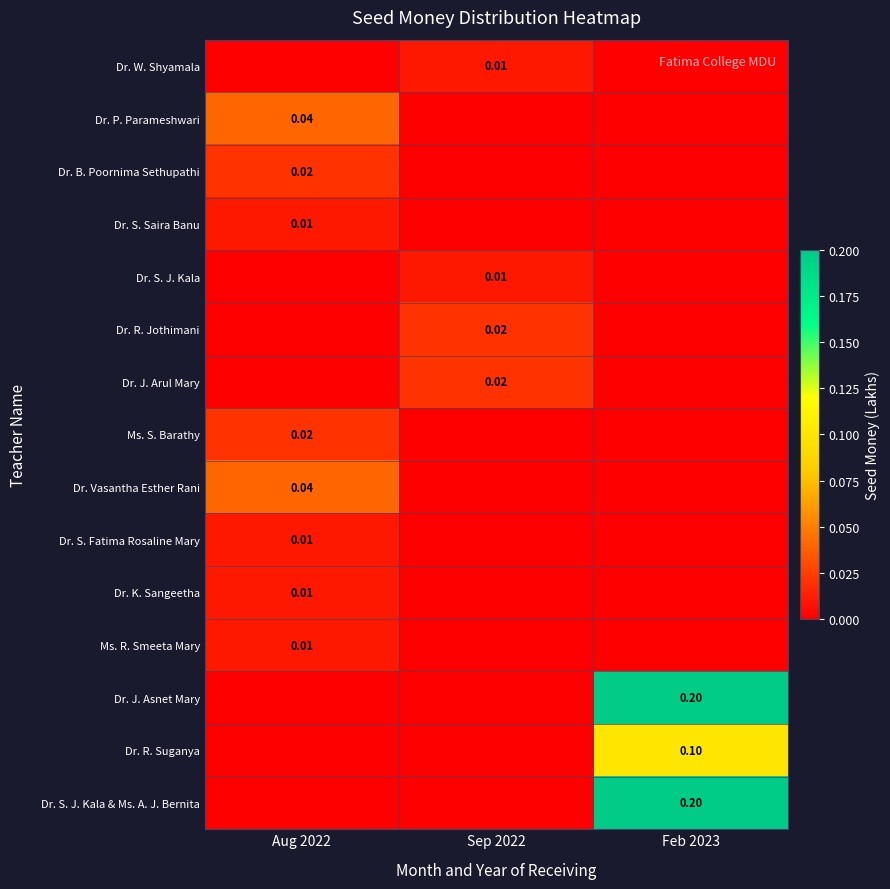

At how many categories does at least one series exceed 0?

3